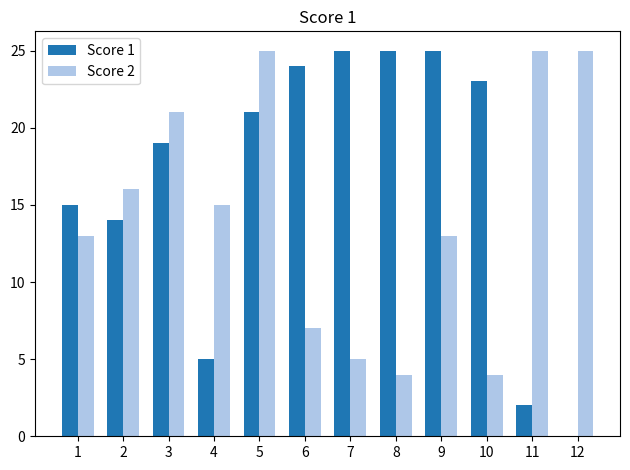

What is the sum of all Score 1 values?

198